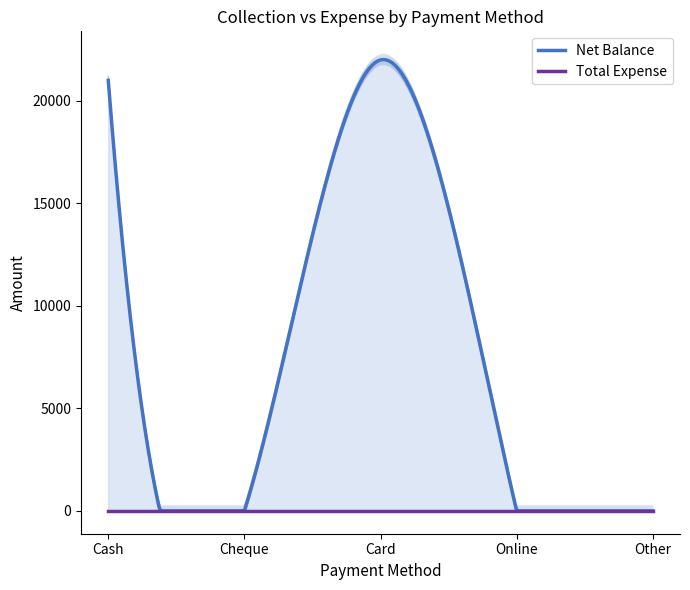

What is the total value across all series at Cash?

21000